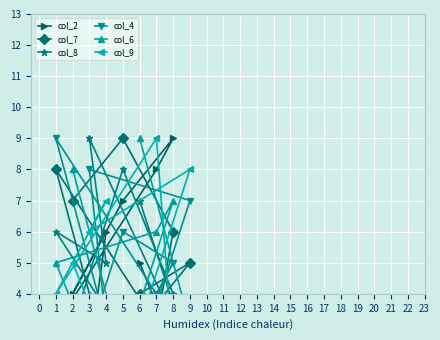

Is it true that col_8 equals 9 at 3?

True